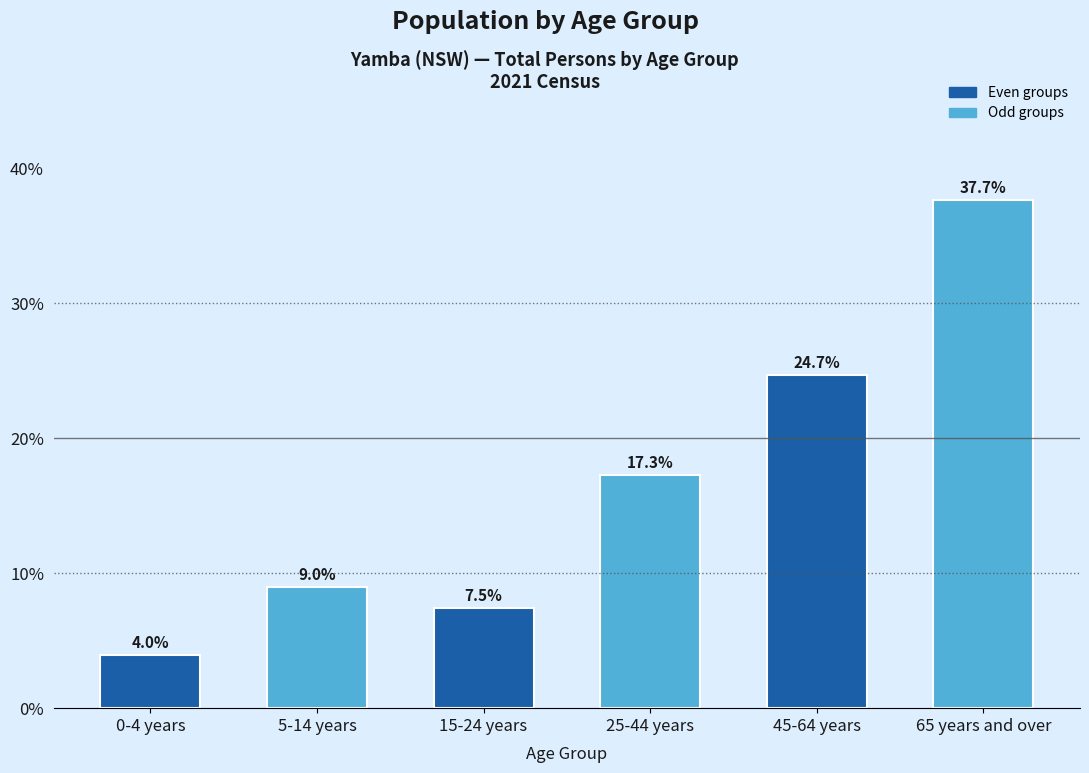

Reading left to right, what are all the values shown in this chart?

0-4 years=4.0	5-14 years=9.0	15-24 years=7.5	25-44 years=17.3	45-64 years=24.7	65 years and over=37.7